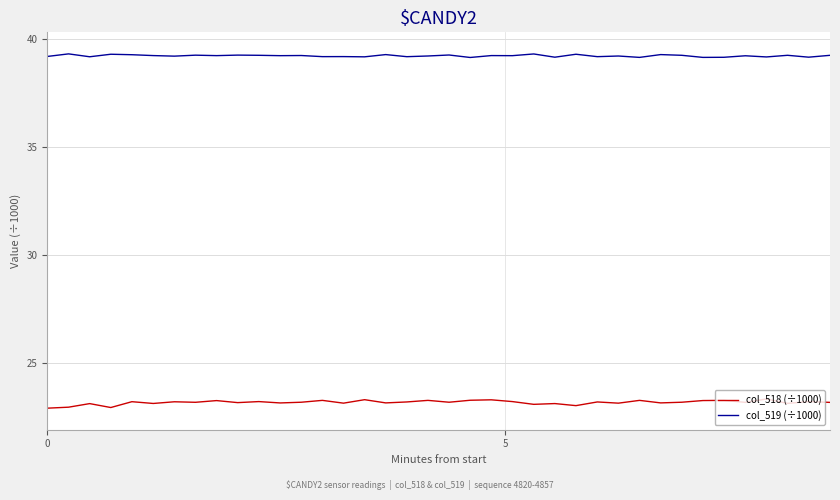

What is the average value of the col_519 (÷1000) series?

39.2